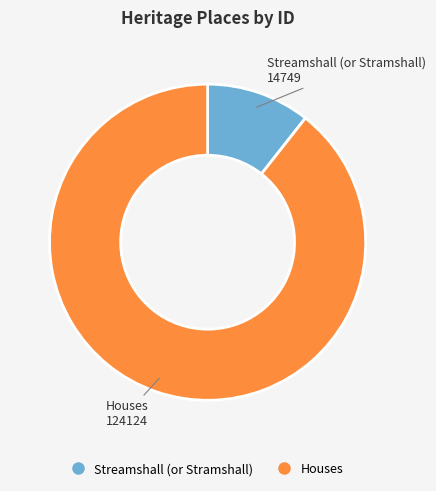

Does Houses represent more than half of the total?

Yes